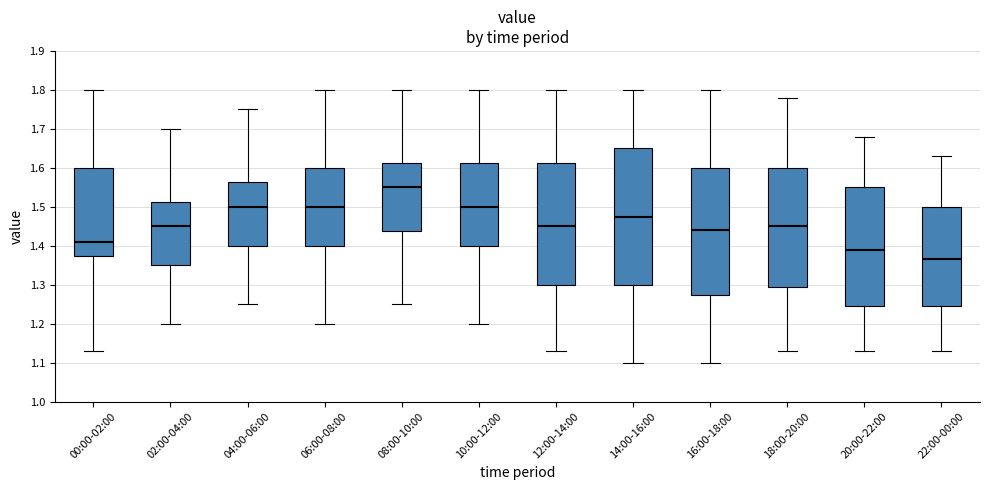

Which box has the highest median line?

08:00-10:00